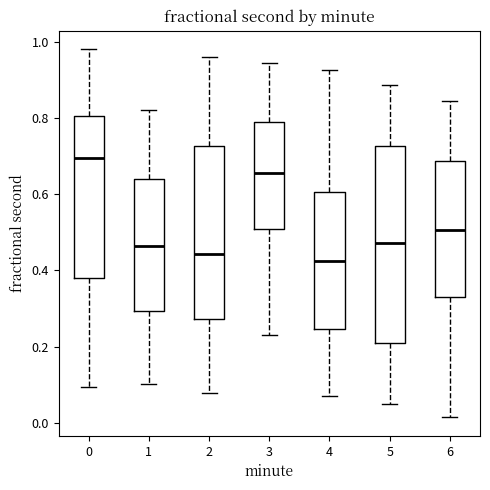

Which box has the highest median line?

0